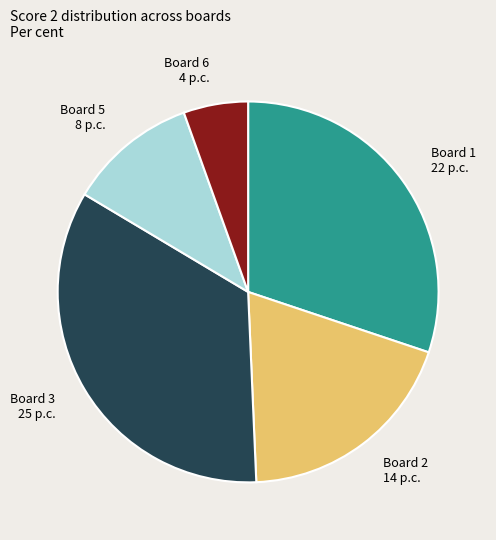

Do Board 1 and Board 6 together represent more than half of the pie?

No